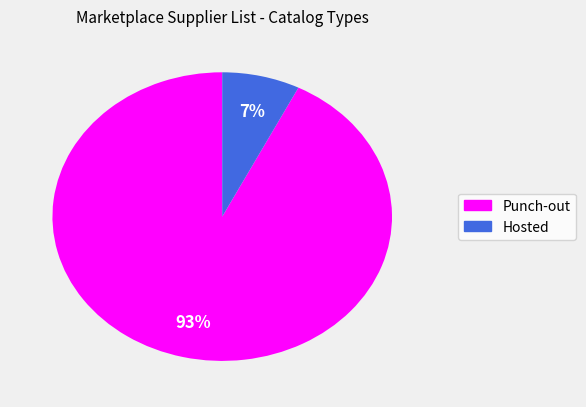

Between Punch-out and Hosted, which is larger?

Punch-out